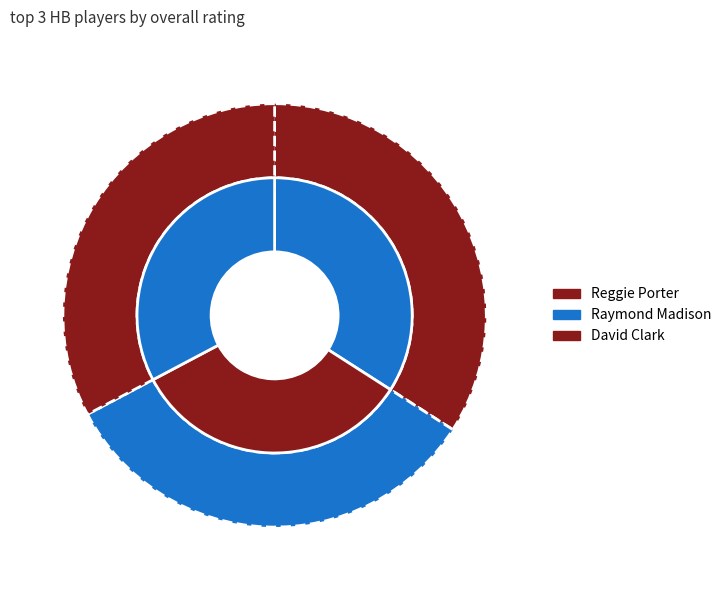

What is the smallest slice in the pie chart?

David